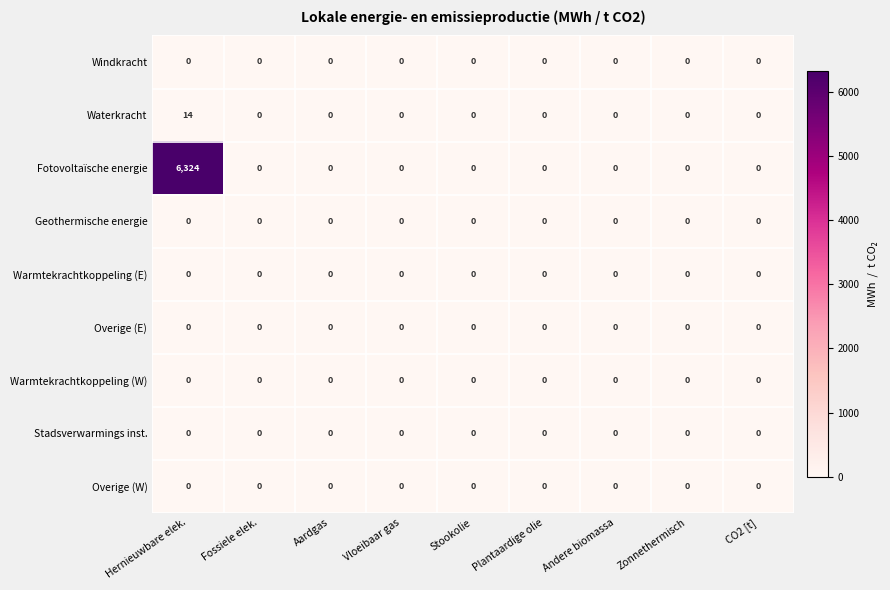

Which category has the highest value across all series?

Hernieuwbare elek.